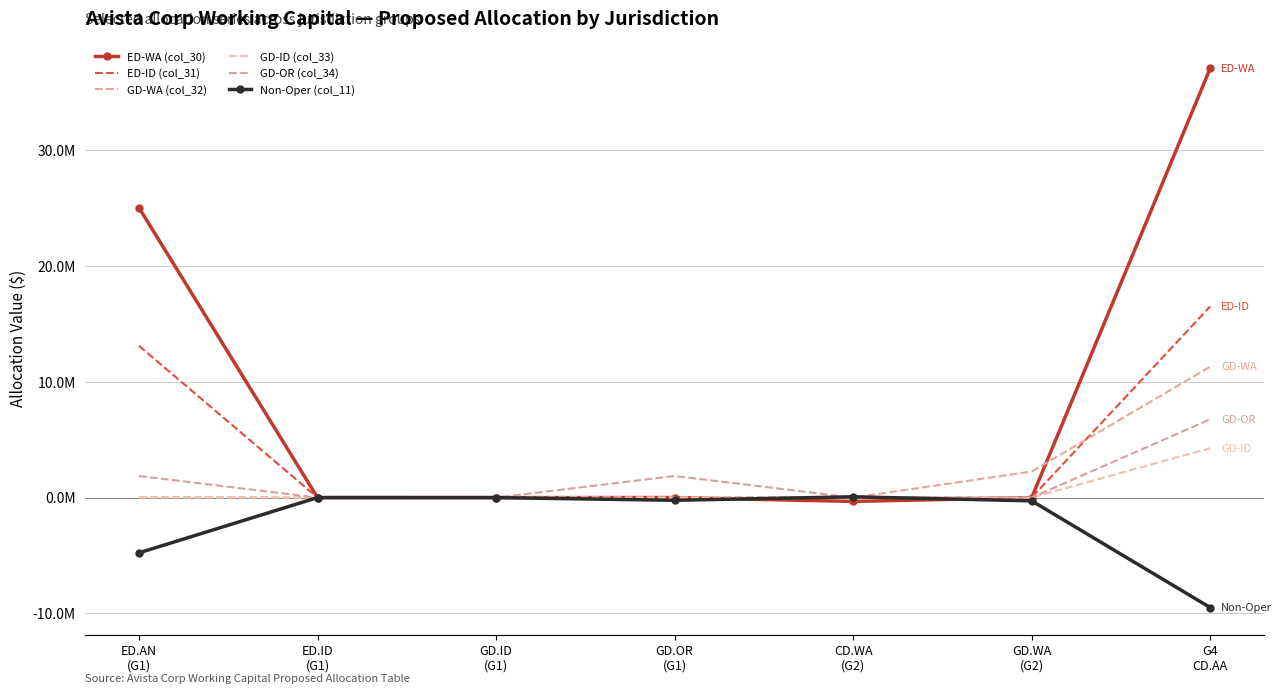

What is the minimum value shown in the chart?

-9506293.3